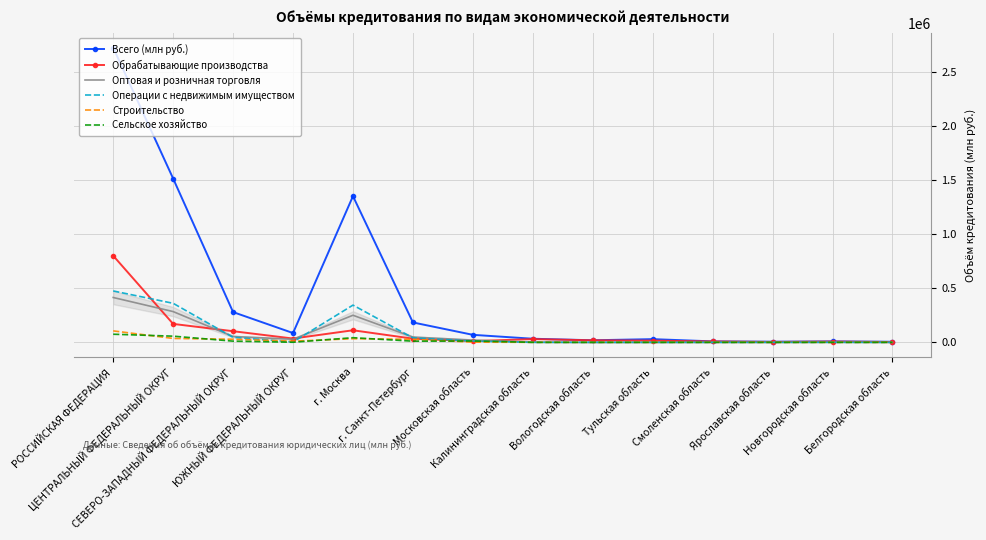

Which series has the largest range (max minus min)?

Всего (млн руб.)